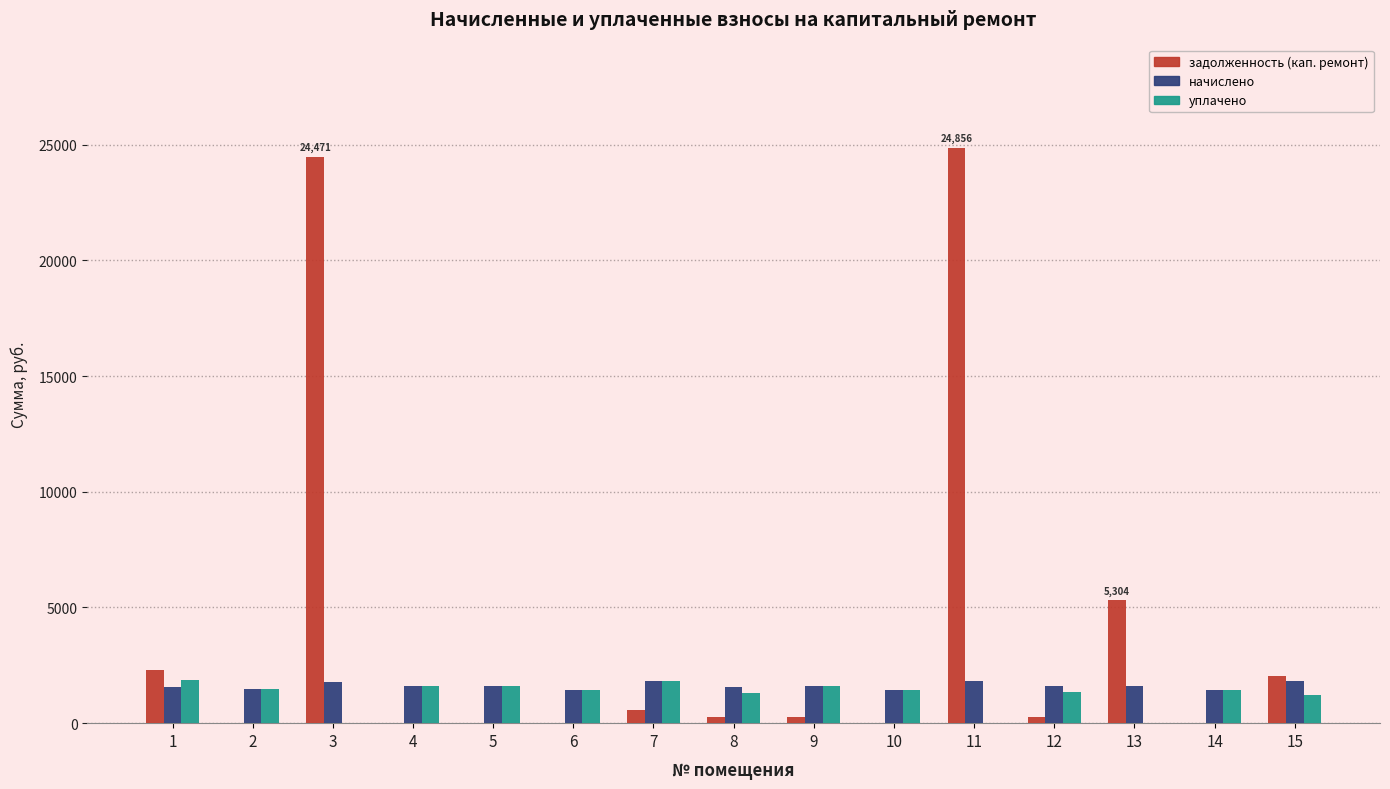

What is the sum of the начислено values at 6 and 12?

3053.8